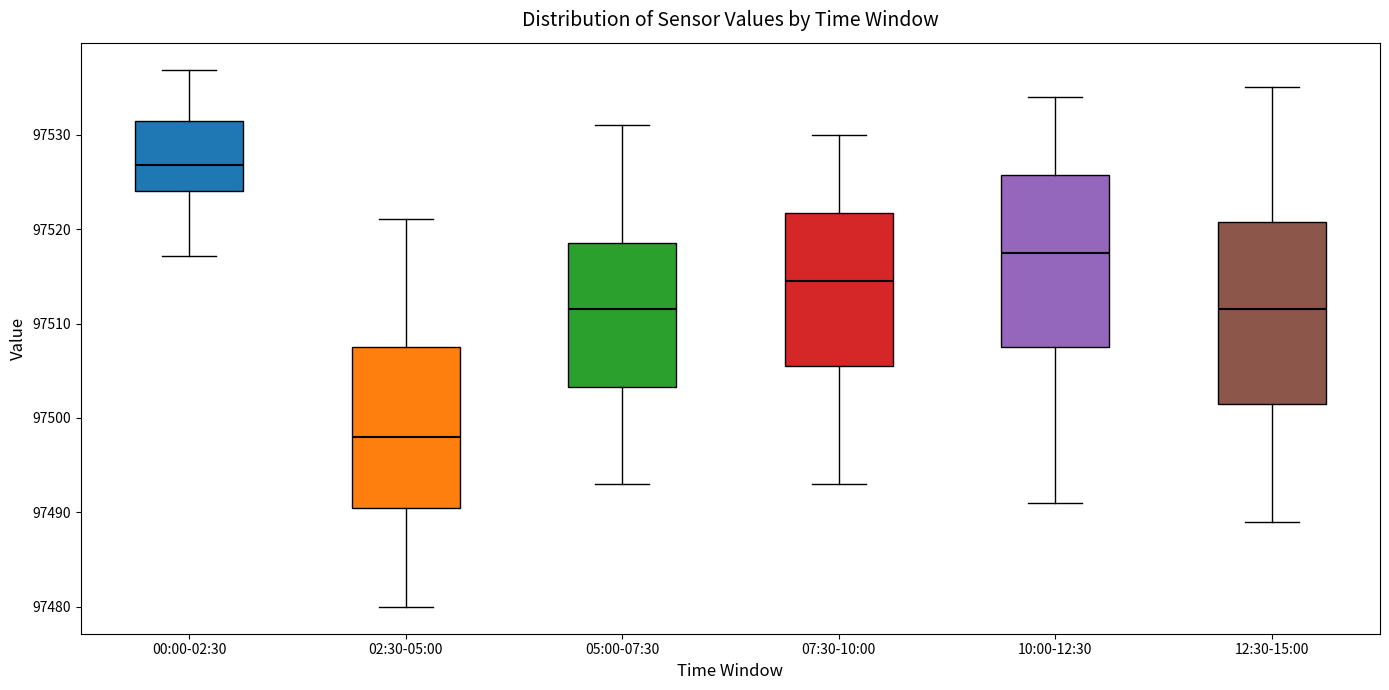

Where is the lower edge of the box for 02:30-05:00 on the y-axis? The values are not printed on the chart, so give them approximately, as read against the axis.

97491